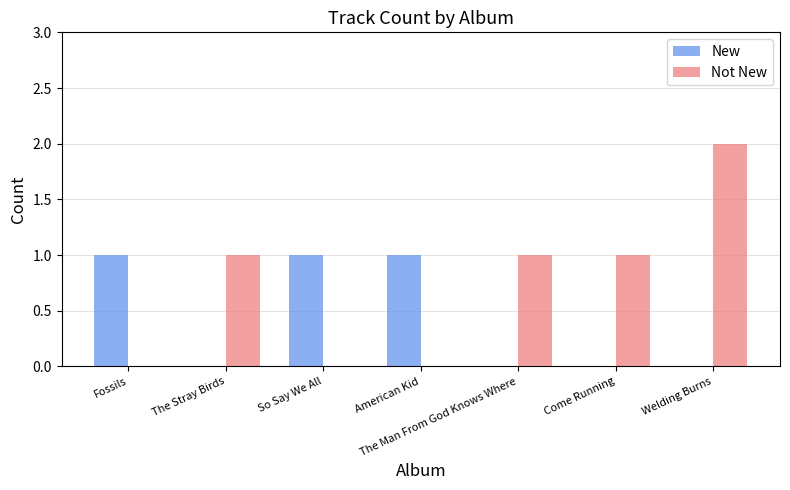

How many groups of bars are there?

7